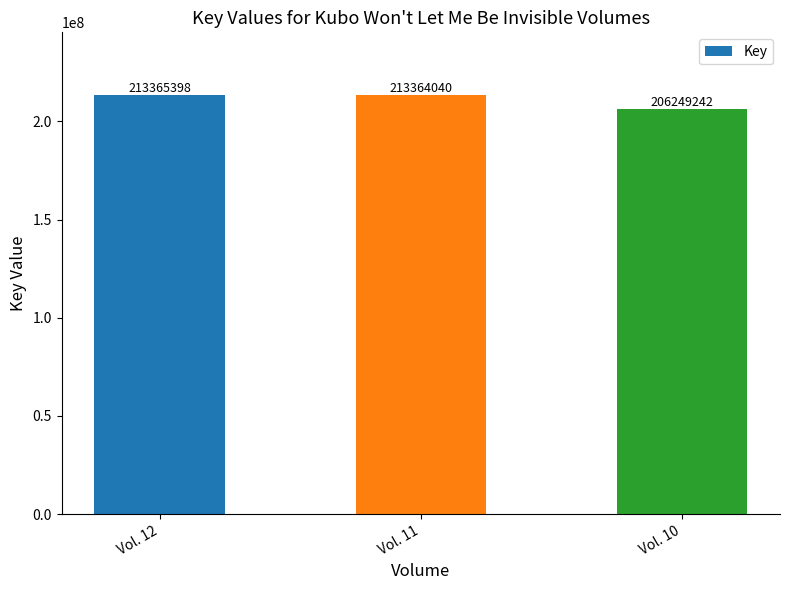

What is the sum of the values at Vol. 10 and Vol. 12?

419614640